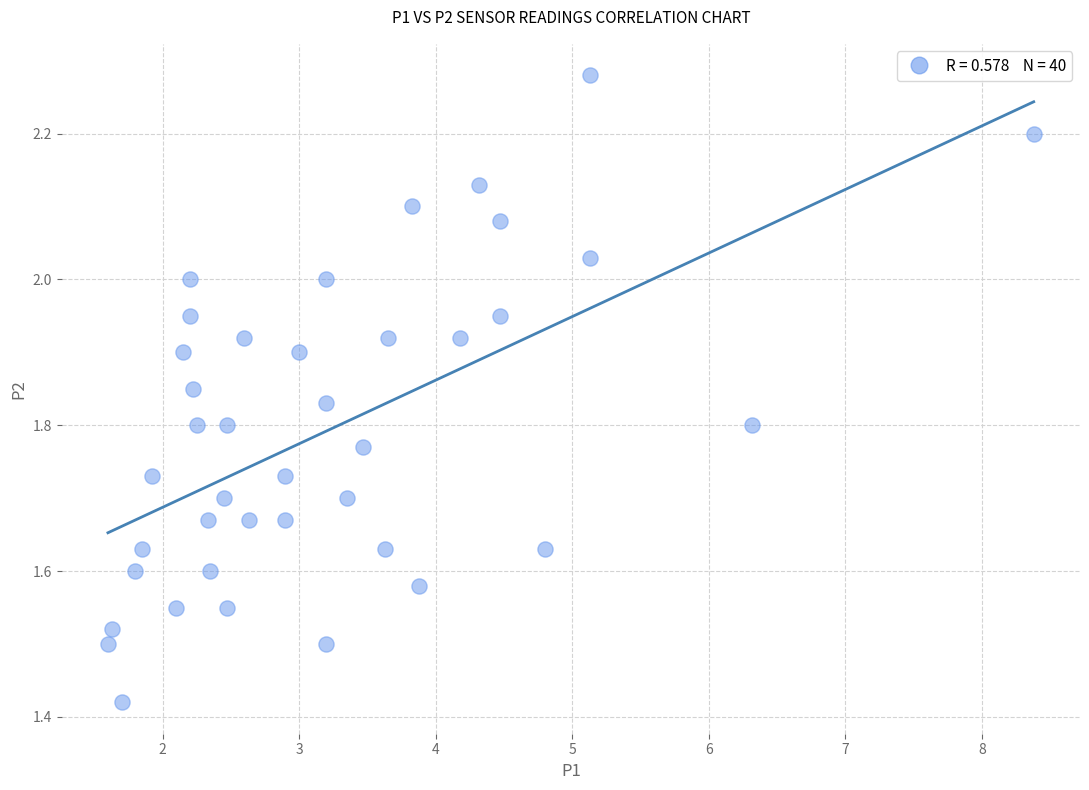

What is the range of X values (max minus min)?

6.8